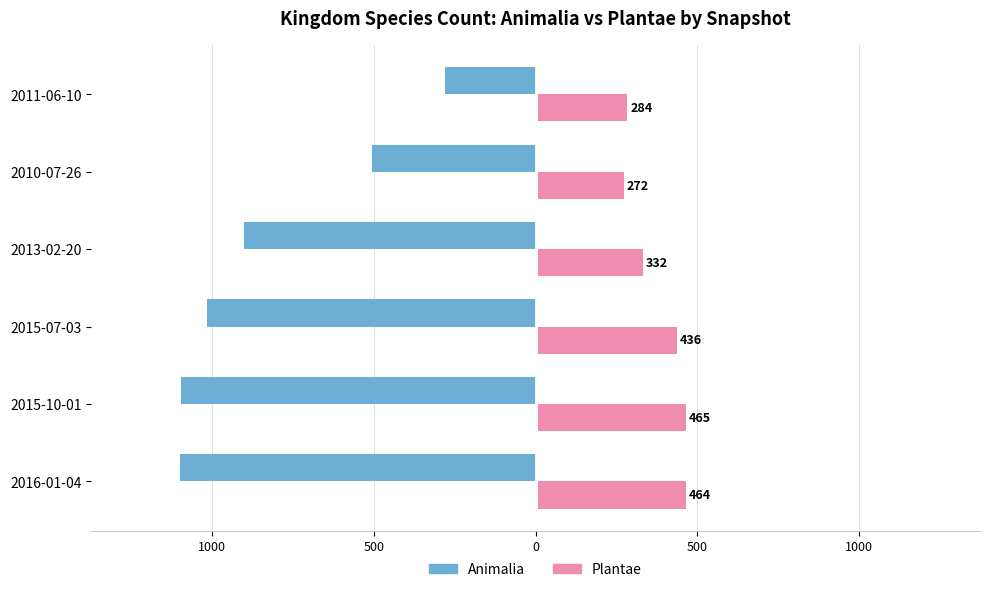

What are all the series names shown in the legend?

Animalia, Plantae